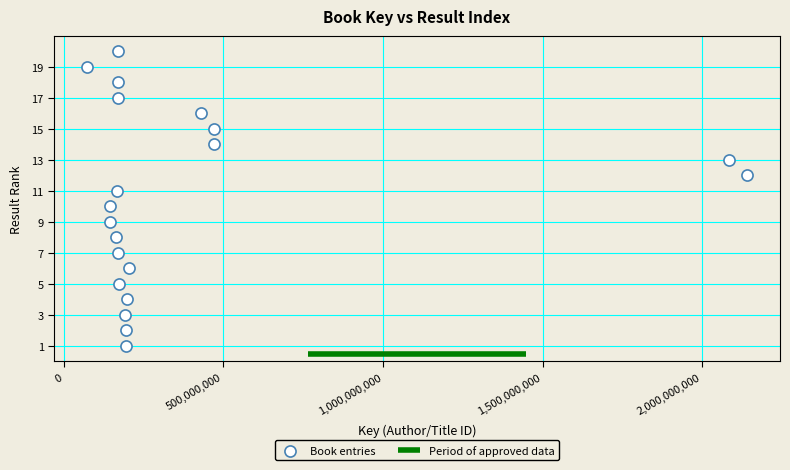

What is the range of X values (max minus min)?

2067480150